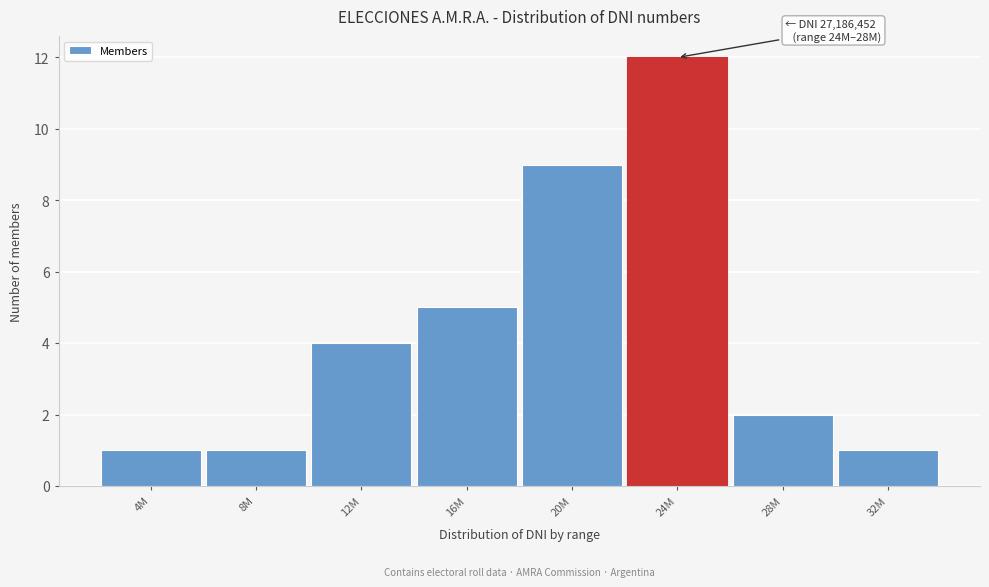

Reading left to right, list all the values displayed in this chart.

4M=1	8M=1	12M=4	16M=5	20M=9	24M=12	28M=2	32M=1